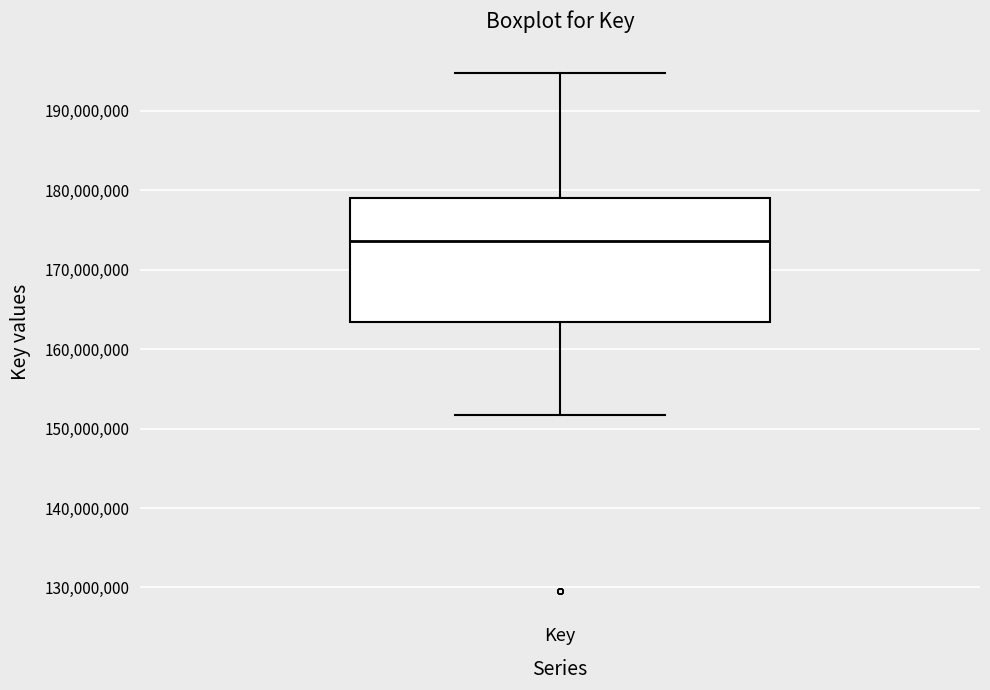

Transcribe this box plot: give where the median line is, the range the box spans, and where the two whiskers end, as read against the y-axis. The values are not printed on the chart, so give them approximately, as read against the axis.

median 174000000, box 163000000 to 179000000, whiskers 152000000 to 195000000